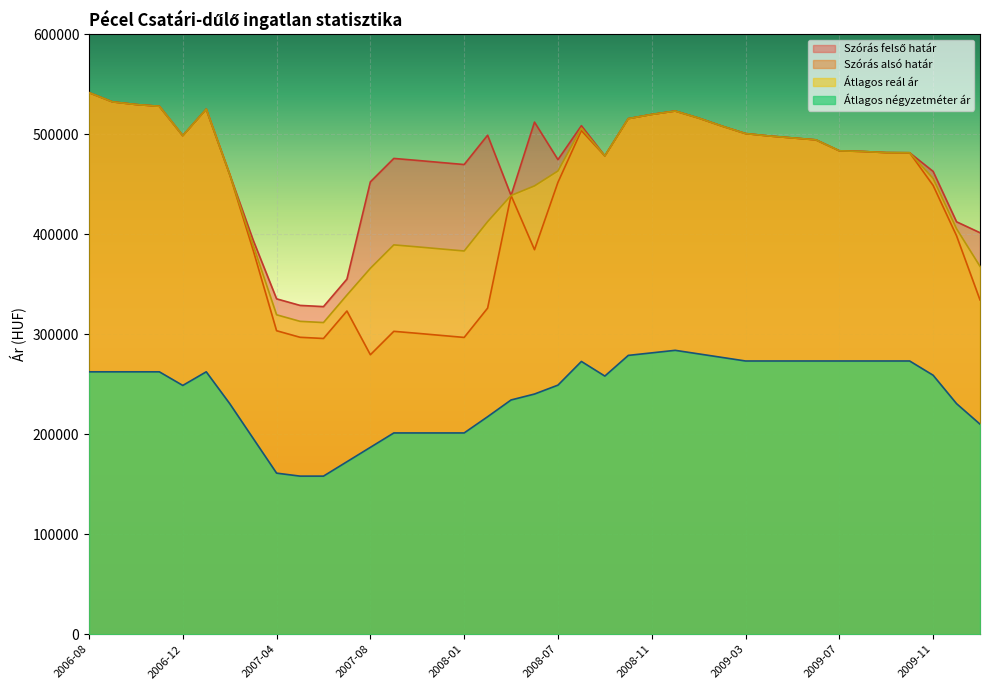

What is the label of the 25th point from the right?

2007-11